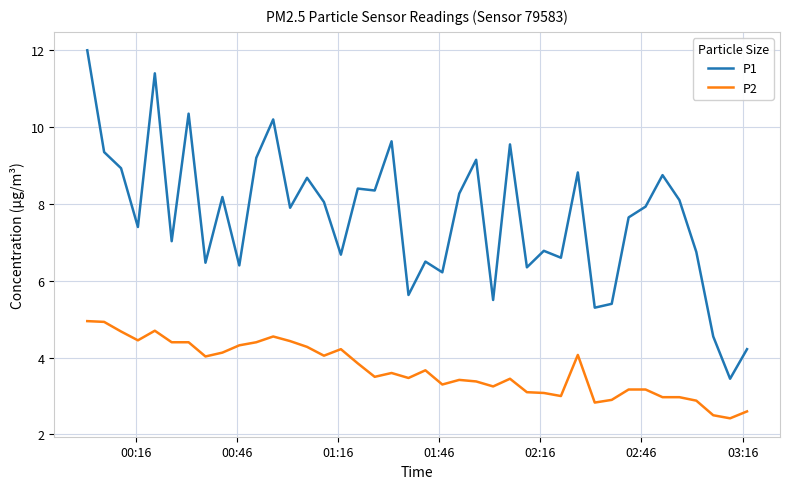

Does the chart display data point markers on the line(s)?

No